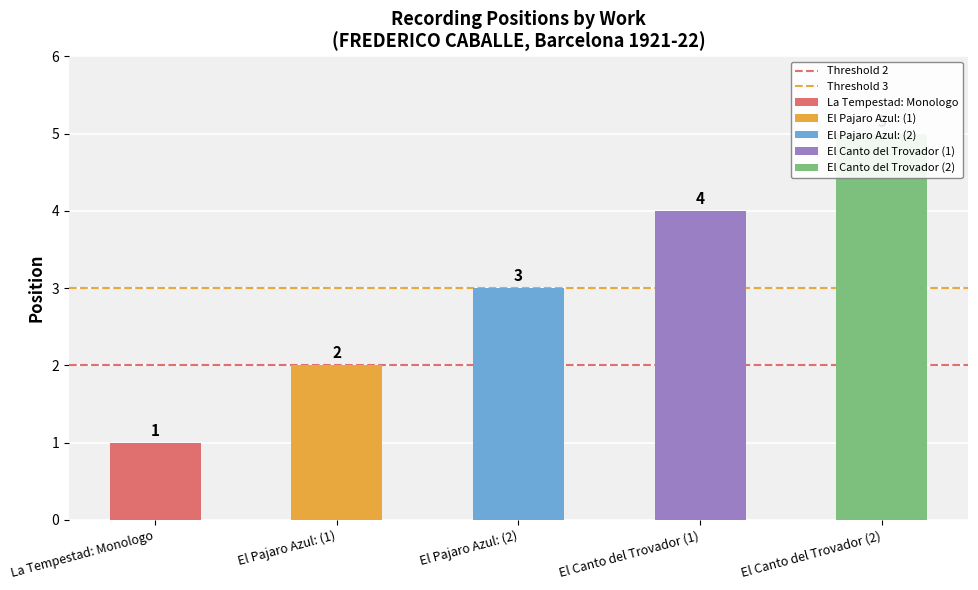

List the series in order of their overall mean, lowest first.

Threshold 2, Threshold 3